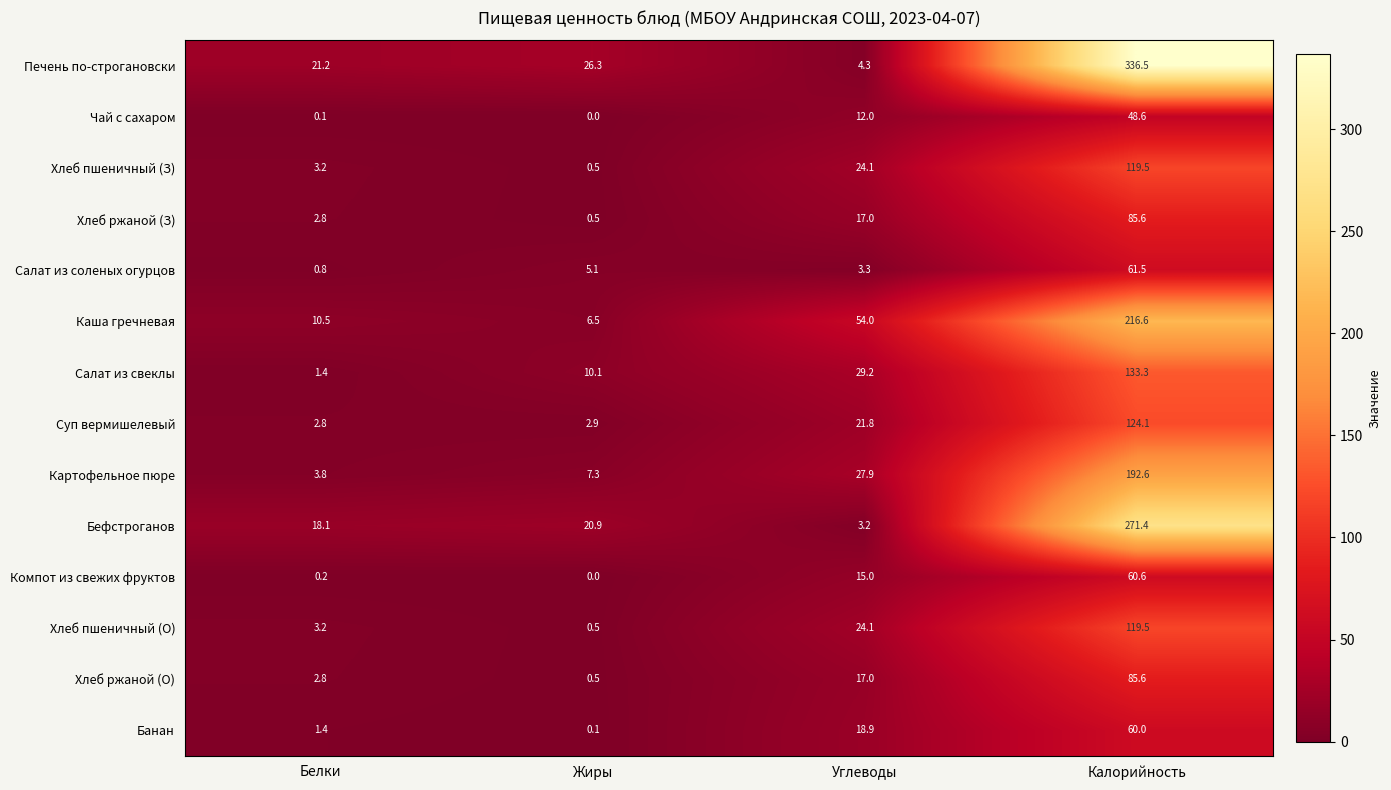

True or false: Салат из свеклы has a value of 1.9 at Белки.

False